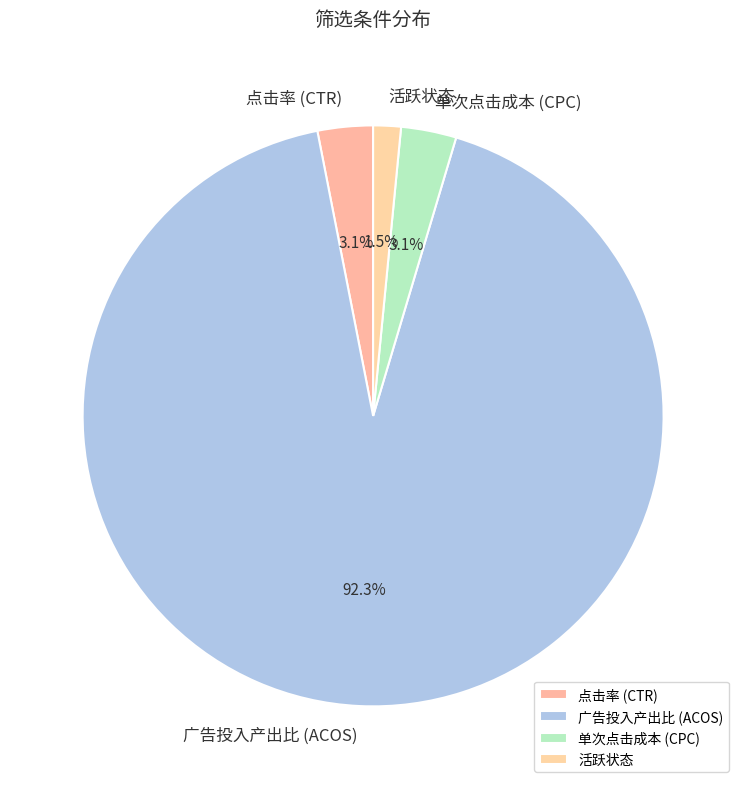

Does 活跃状态 represent more than half of the total?

No